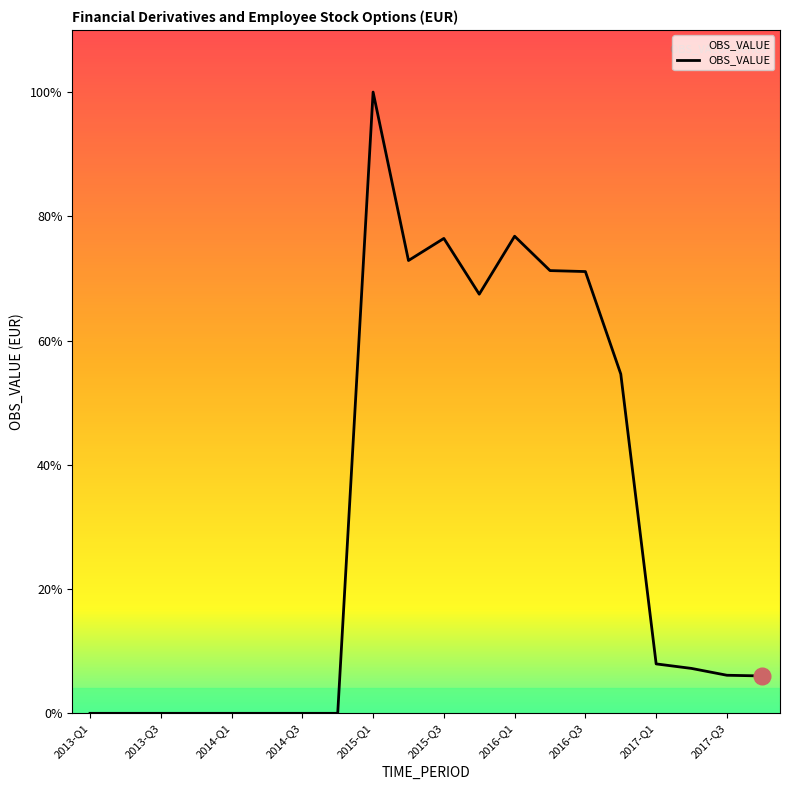

Where does the data first go above 5841?

2015-Q1